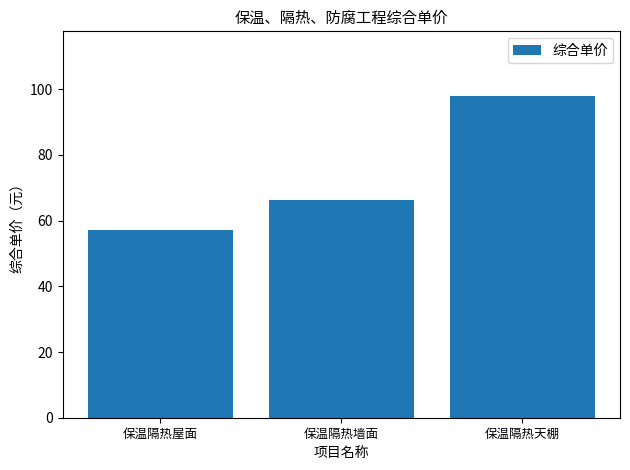

At which label does the data first exceed 66?

保温隔热墙面